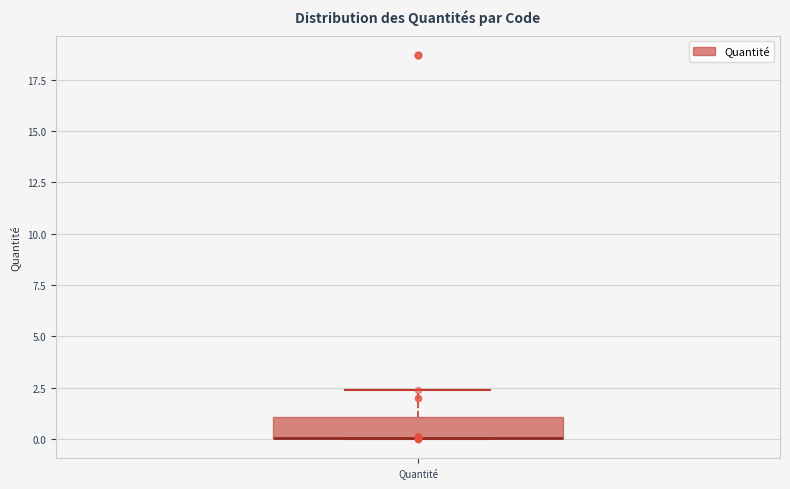

Transcribe this box plot: give where the median line is, the range the box spans, and where the two whiskers end, as read against the y-axis. The values are not printed on the chart, so give them approximately, as read against the axis.

median 0.0 (drawn on the box's lower edge), box 0.0 to 1.0, whiskers 0.0 to 2.5